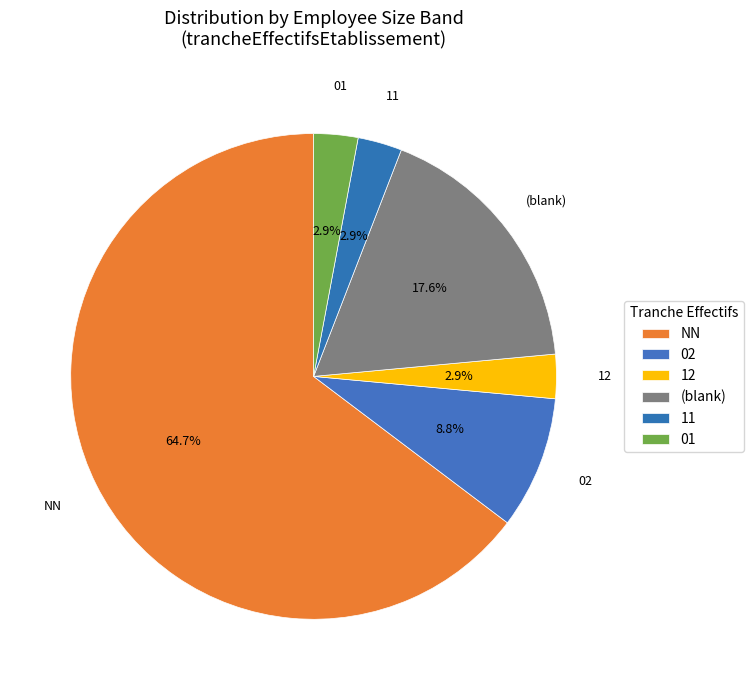

Between 02 and NN, which is larger?

NN